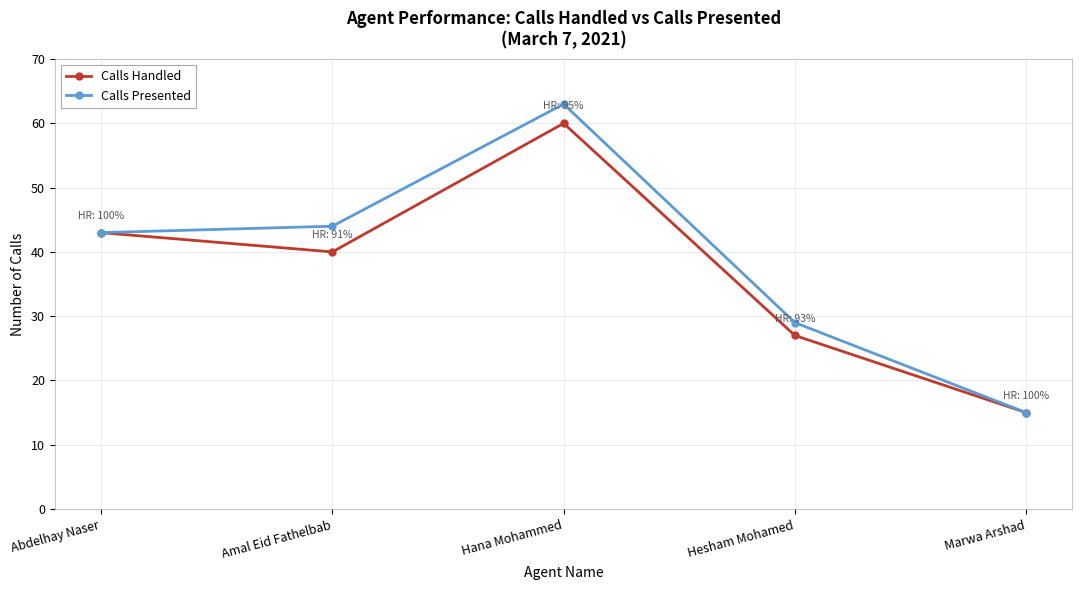

The Calls Handled series shows 25 at Marwa Arshad. True or false?

False